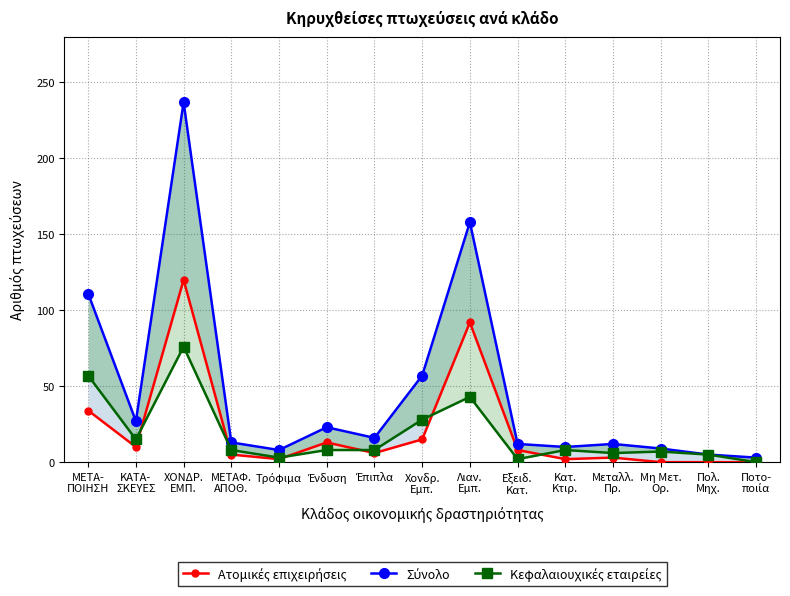

Which category has the lowest value in the Σύνολο series?

Ποτο-
ποιία